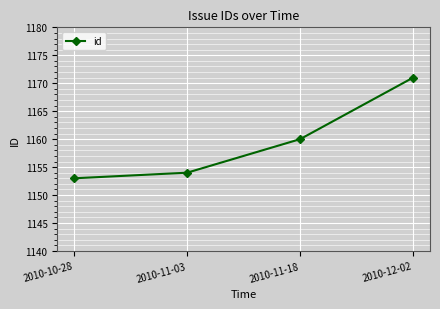

Reading left to right, list all the values displayed in this chart.

1153	1154	1160	1171